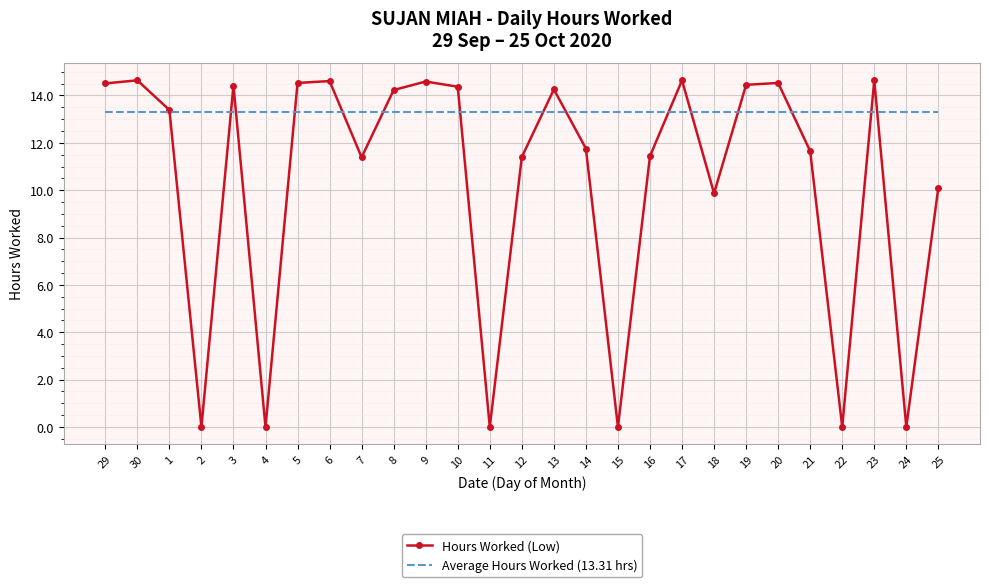

What value does the Hours Worked (Low) series have at 6?

14.6